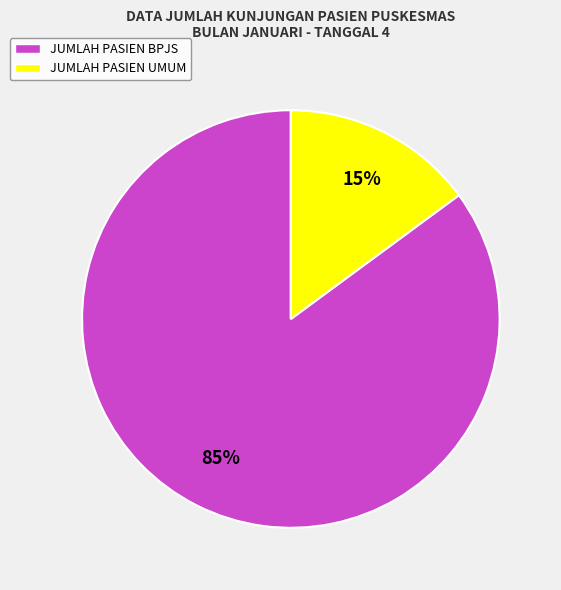

Do JUMLAH PASIEN BPJS and JUMLAH PASIEN UMUM together represent more than half of the pie?

Yes